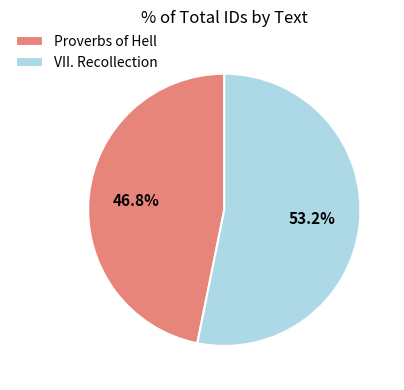

Rank the categories by value from lowest to highest.

Proverbs of Hell, VII. Recollection